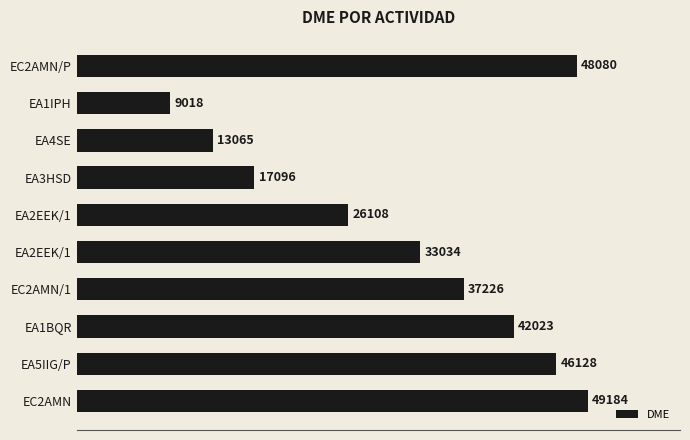

What is the sum of all values?

320962